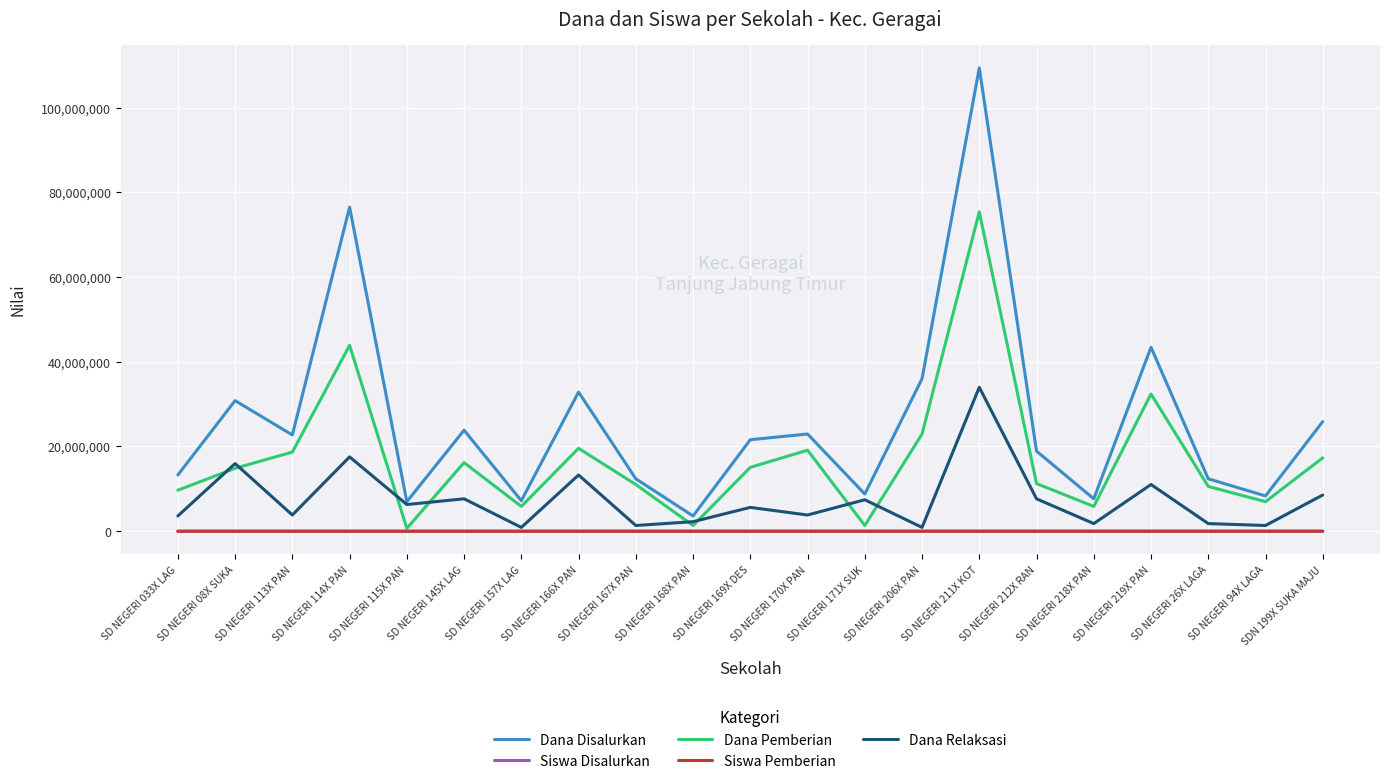

How many distinct data groups are displayed?

5